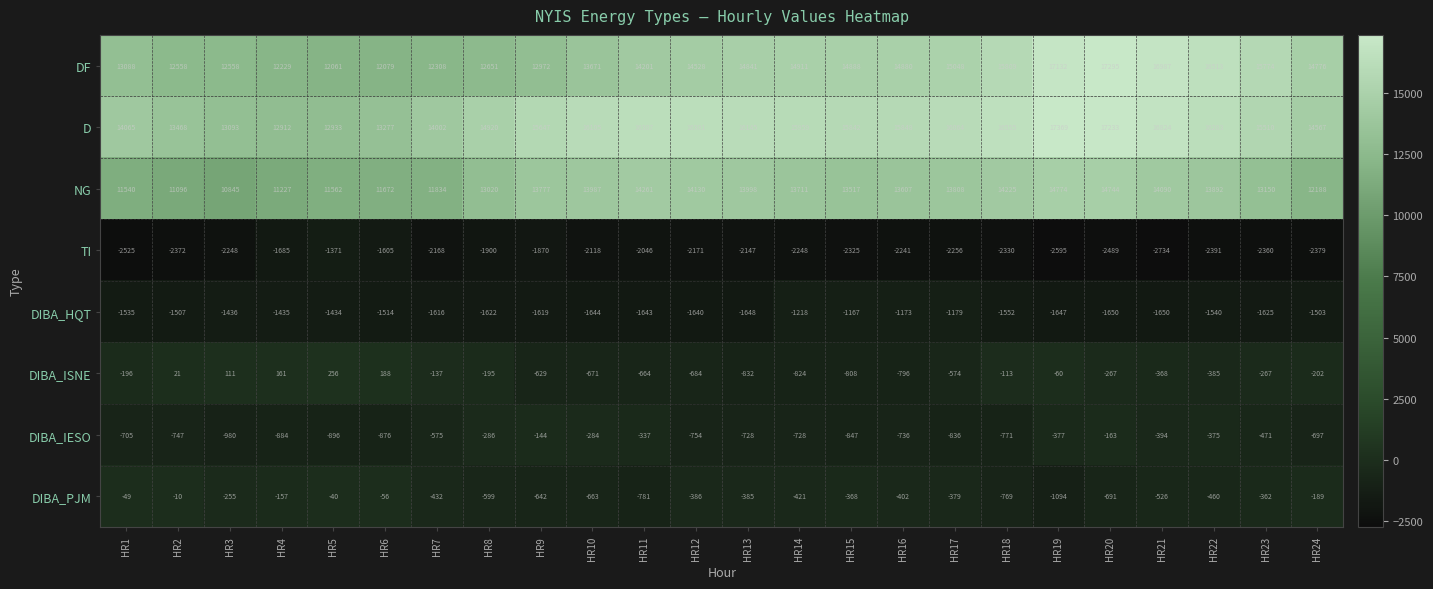

What is the total value across all series at HR24?

36561